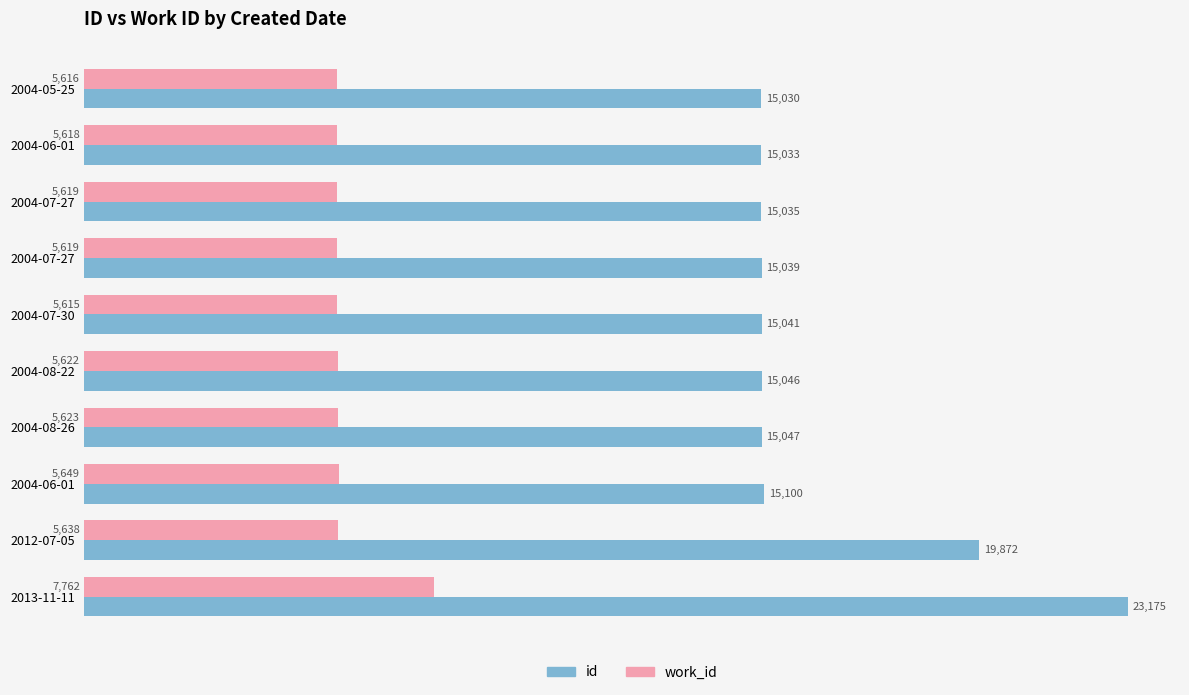

What are all the series names shown in the legend?

id, work_id